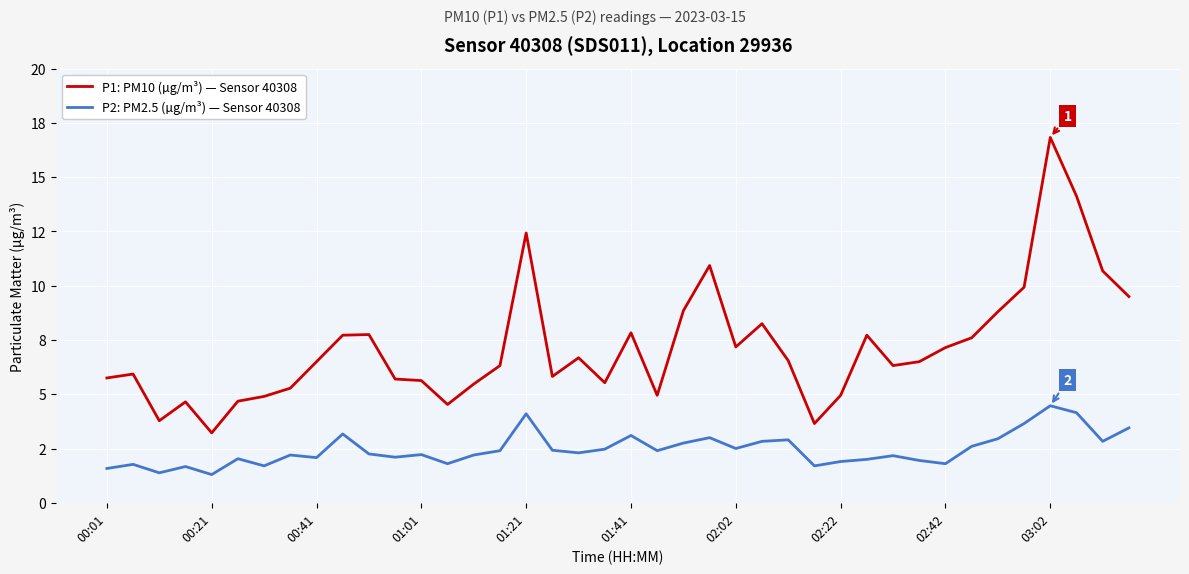

True or false: P2: PM2.5 (µg/m³) — Sensor 40308 and P1: PM10 (µg/m³) — Sensor 40308 intersect in this chart.

False